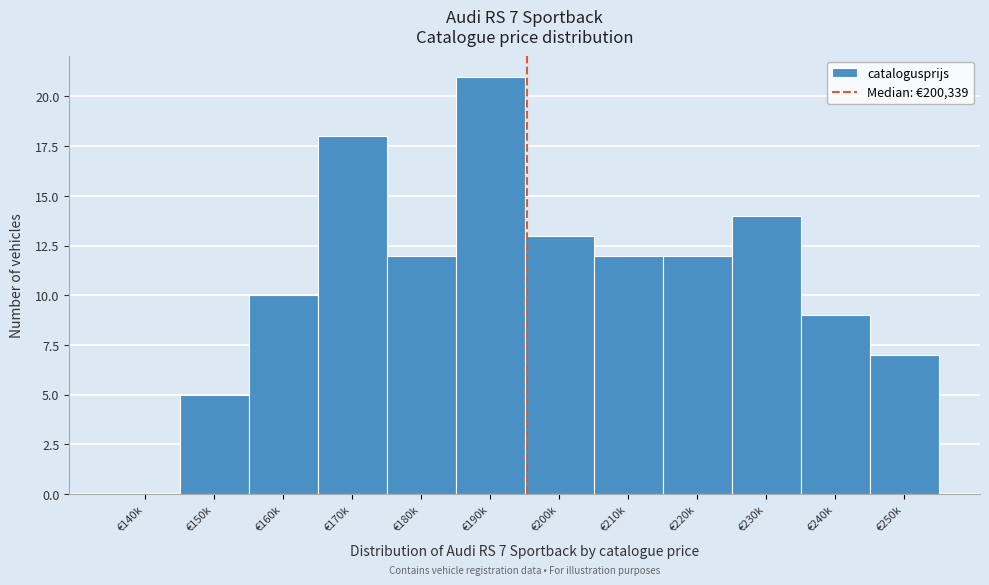

Reading left to right, transcribe all the data shown in this chart.

€140k=0	€150k=5	€160k=10	€170k=18	€180k=12	€190k=21	€200k=13	€210k=12	€220k=12	€230k=14	€240k=9	€250k=7